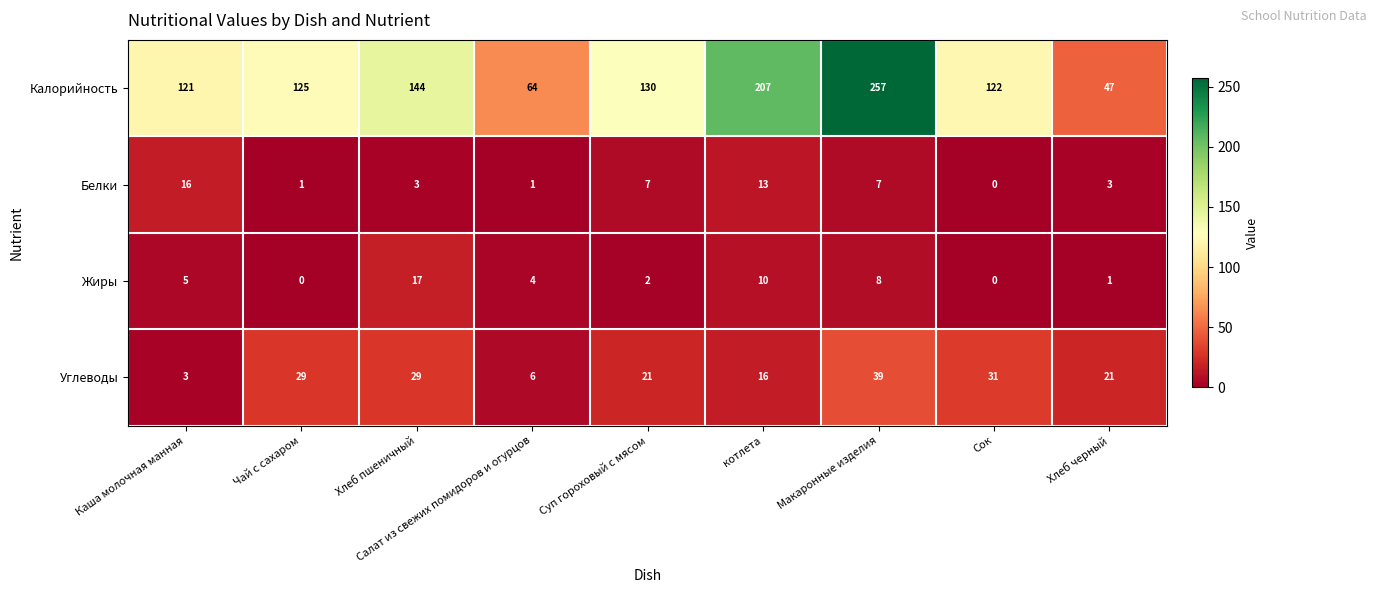

What is the difference between the maximum and second lowest values in the Жиры series?

17